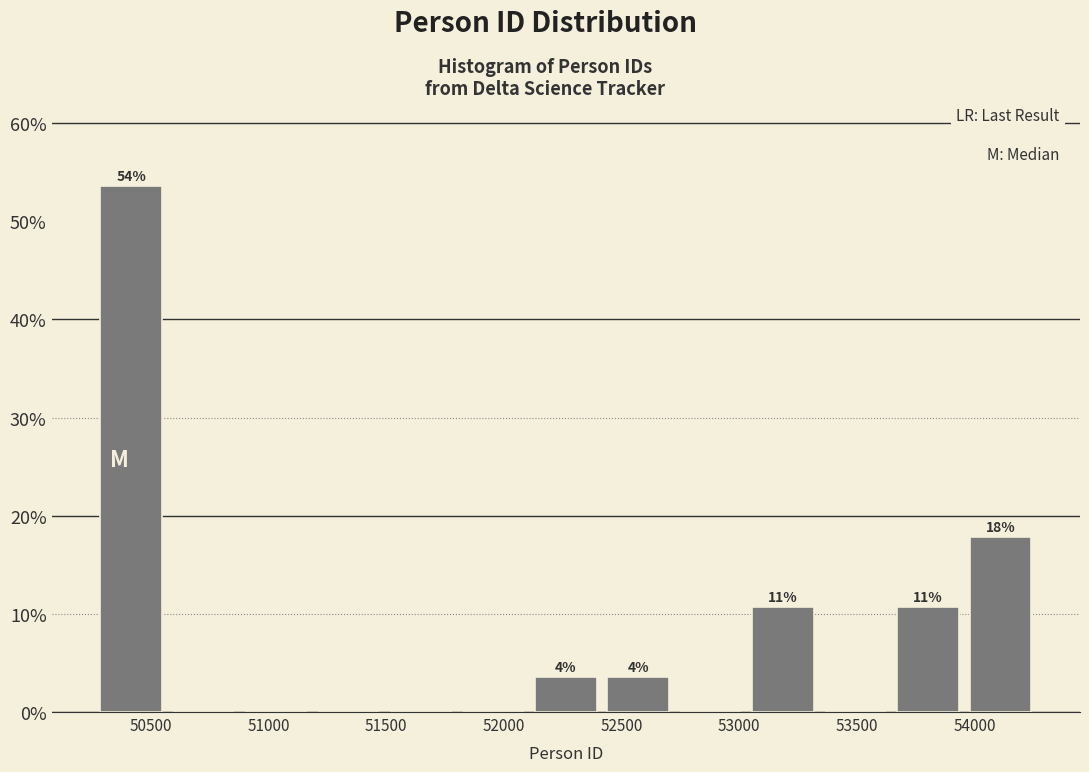

Which range on the x-axis has the tallest bar?

50250 to 50550